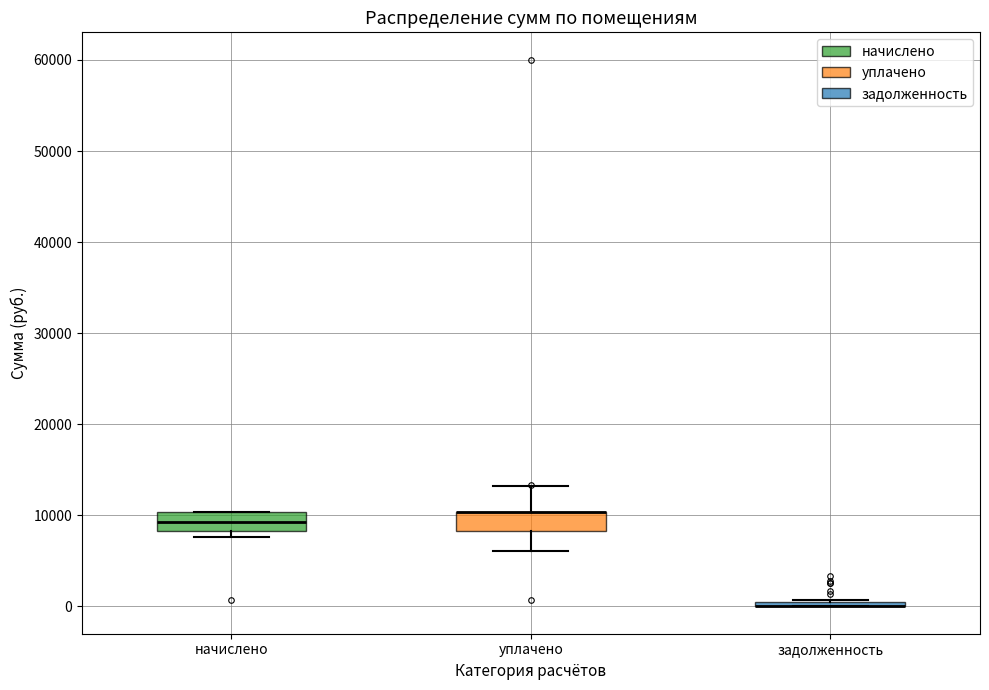

Where does the median line of the box for начислено sit on the y-axis? The values are not printed on the chart, so give them approximately, as read against the axis.

9000